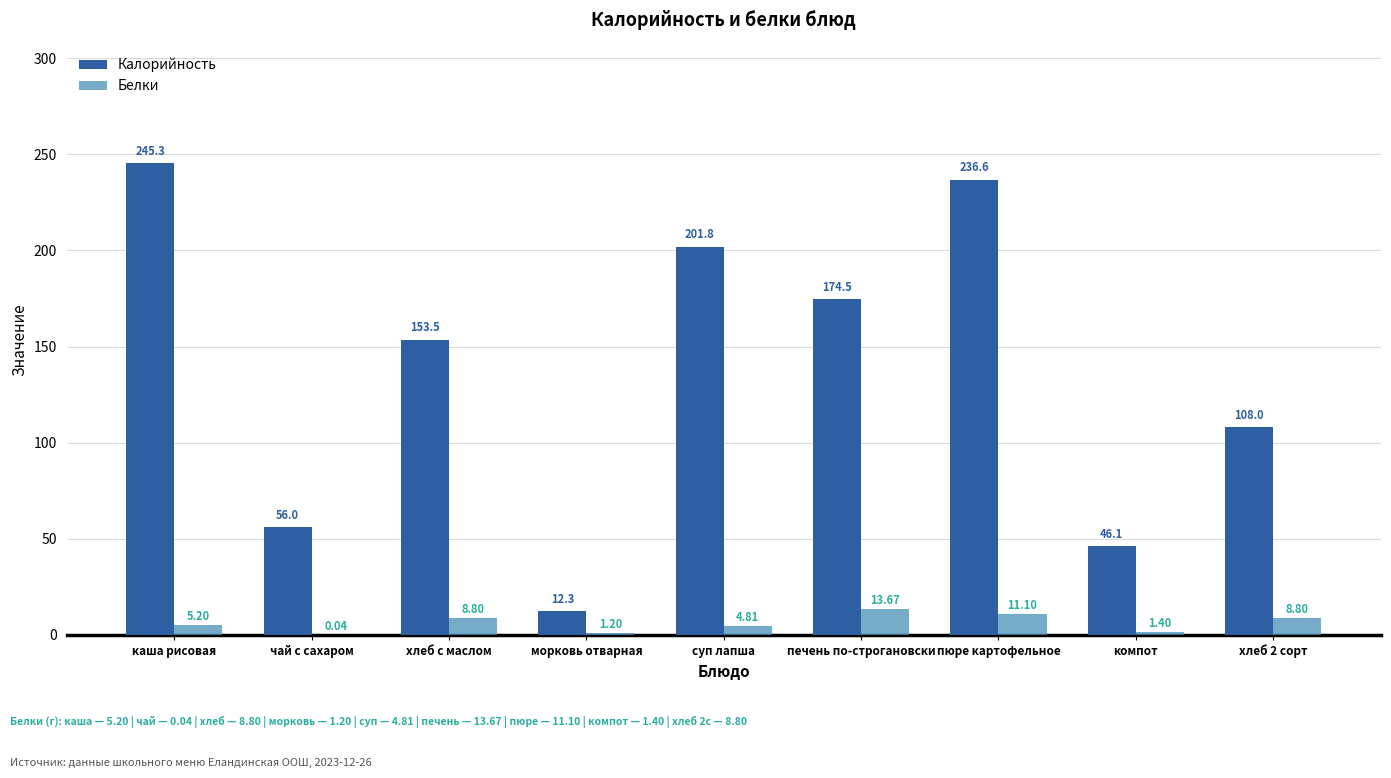

What is the sum of the Белки values at хлеб с маслом and морковь отварная?

10.0